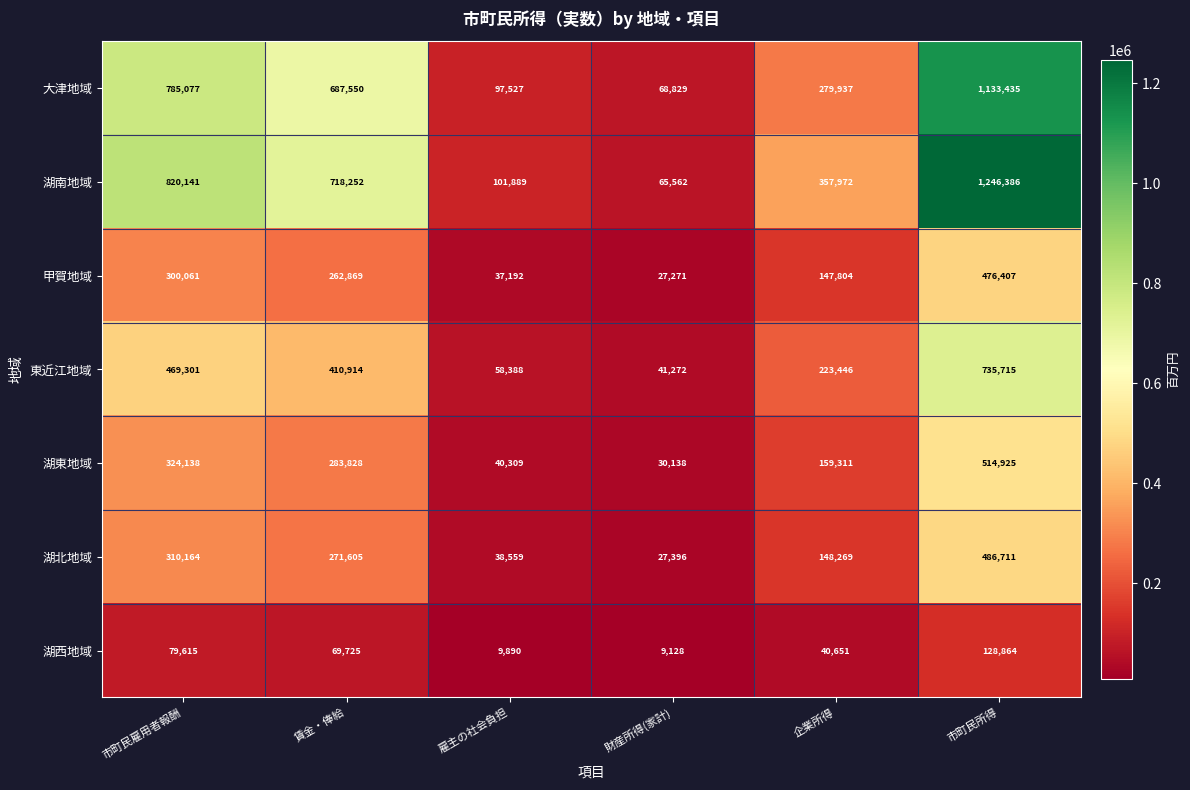

The value of 東近江地域 at 賃金・俸給 is 713209. True or false?

False